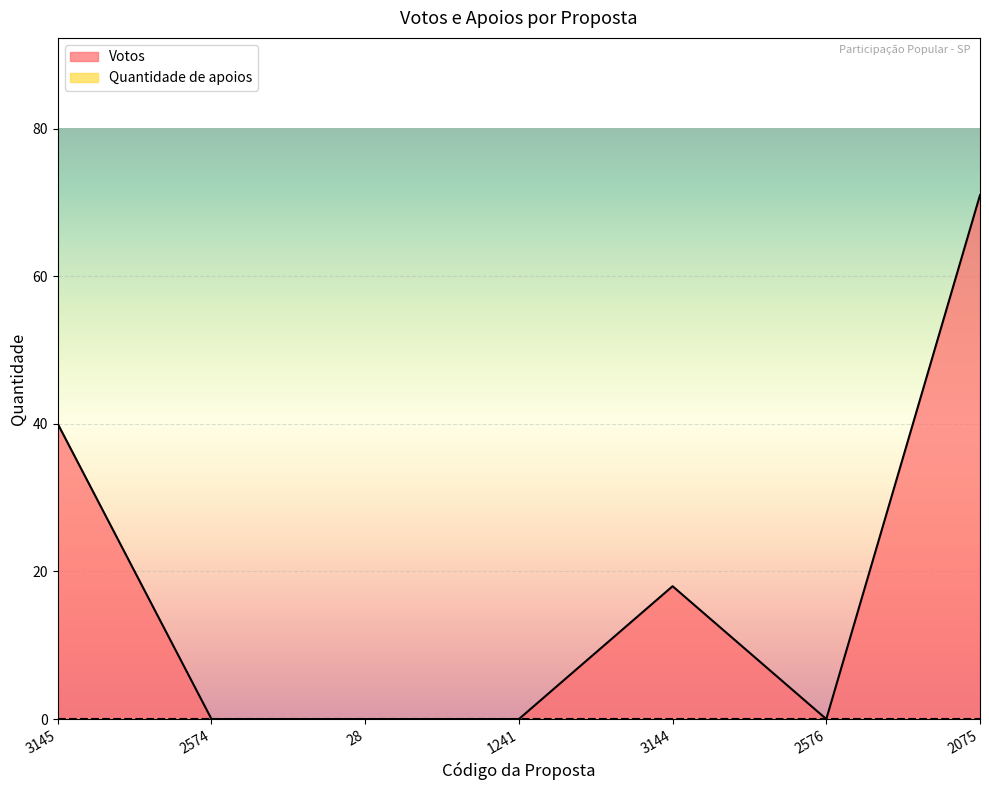

What position from the right is 3145?

7